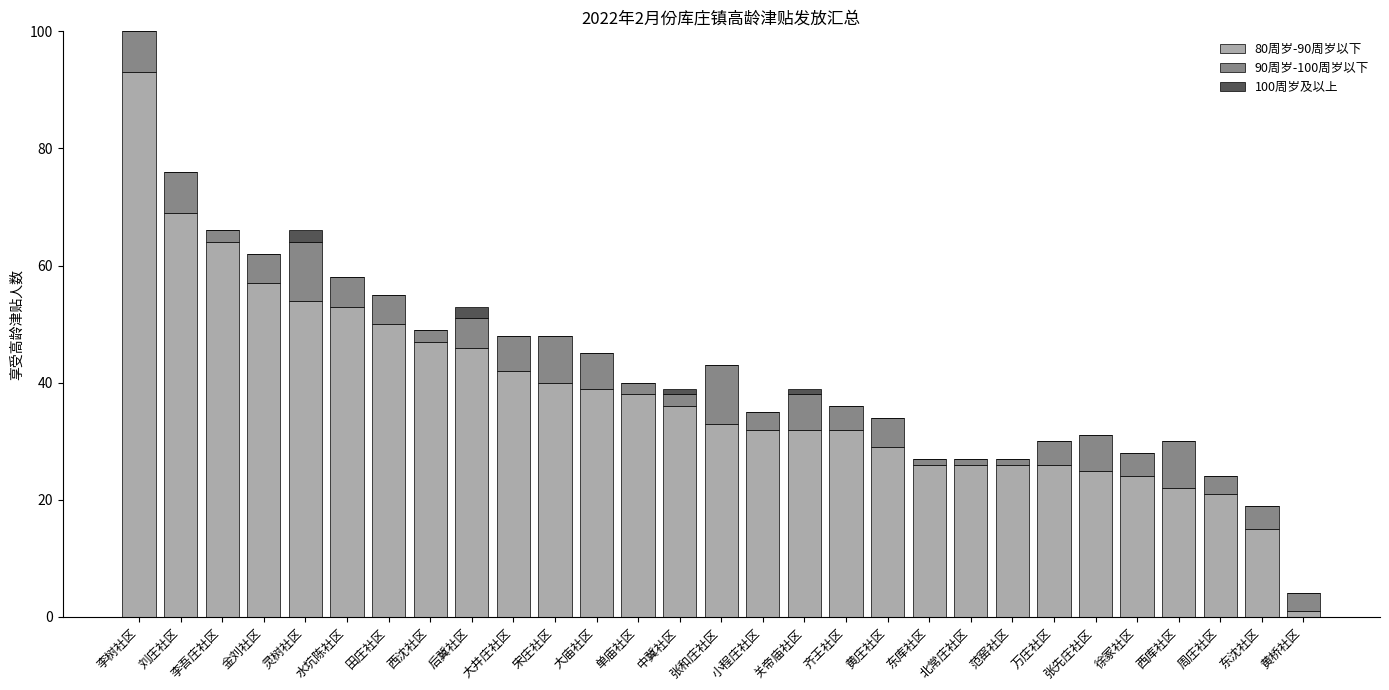

The value of 80周岁-90周岁以下 at 黄庄社区 is 38. True or false?

False